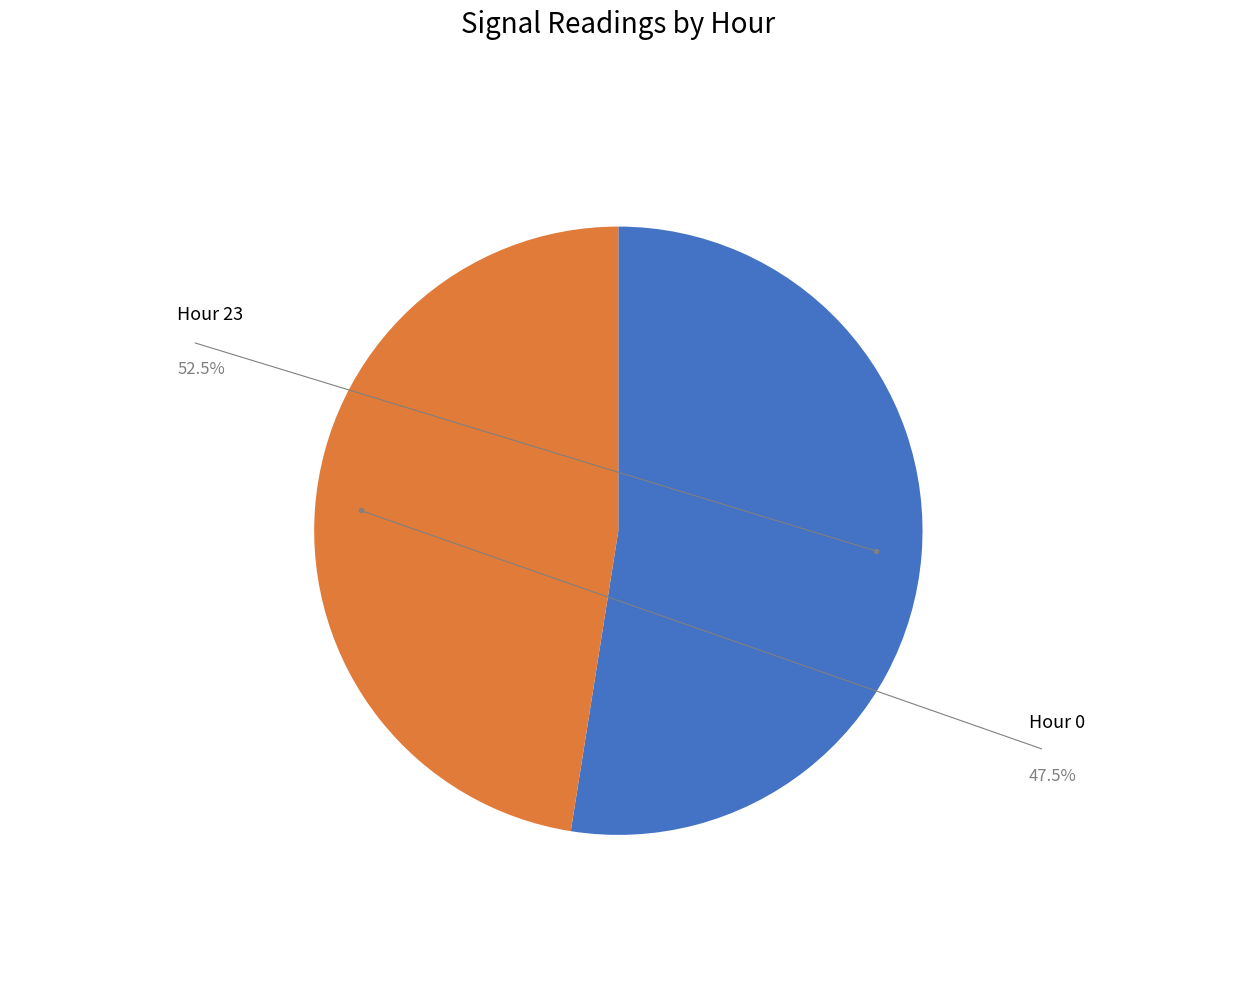

Is there any slice that represents more than half of the pie?

Yes